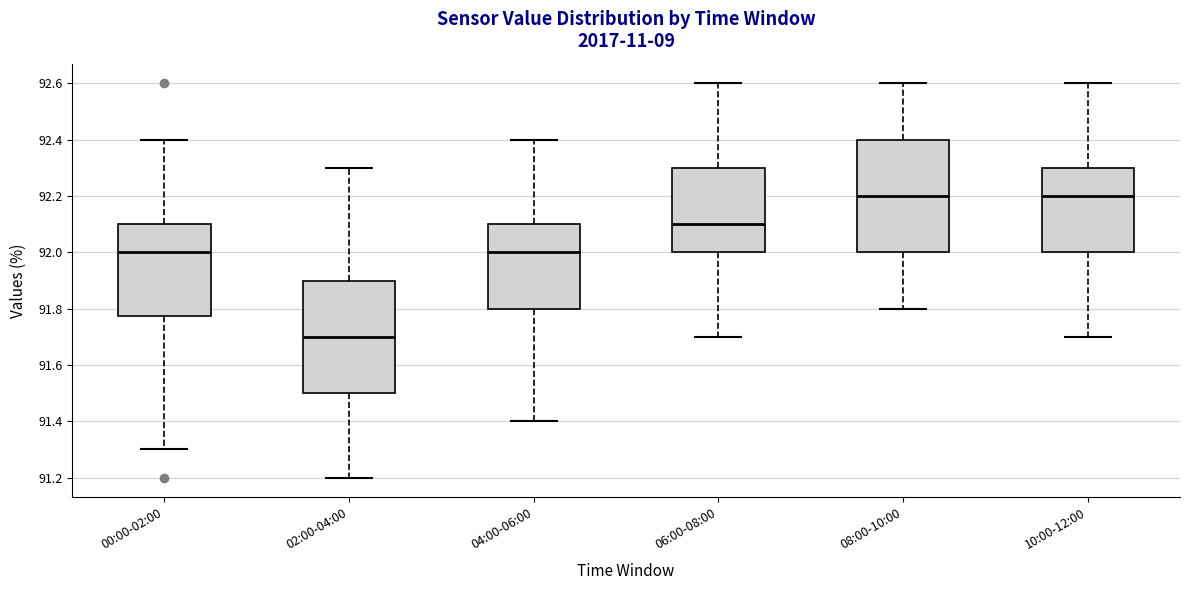

Reading left to right, read every box against the y-axis: the position of its median line, the range the box covers, and the ends of its whiskers. The values are not printed on the chart, so give them approximately, as read against the axis.

00:00-02:00: median 92.00, box 91.78 to 92.10, whiskers 91.30 to 92.40
02:00-04:00: median 91.70, box 91.50 to 91.90, whiskers 91.20 to 92.30
04:00-06:00: median 92.00, box 91.80 to 92.10, whiskers 91.40 to 92.40
06:00-08:00: median 92.10, box 92.00 to 92.30, whiskers 91.70 to 92.60
08:00-10:00: median 92.20, box 92.00 to 92.40, whiskers 91.80 to 92.60
10:00-12:00: median 92.20, box 92.00 to 92.30, whiskers 91.70 to 92.60